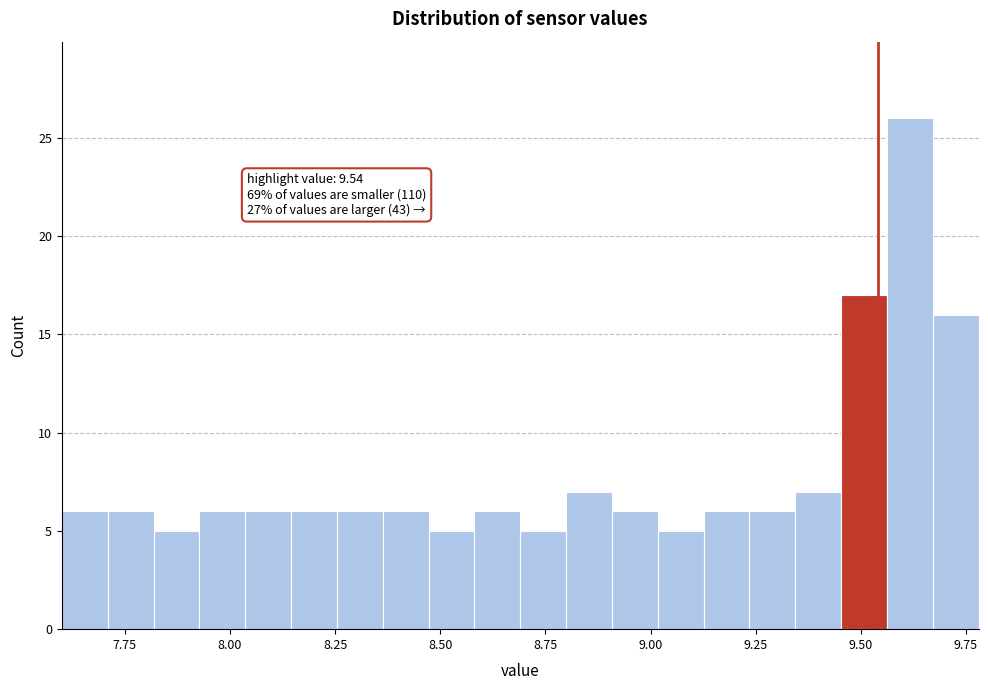

Around what value on the x-axis is the tallest bar? Give the approximate position of its centre, as read against the axis.

9.60